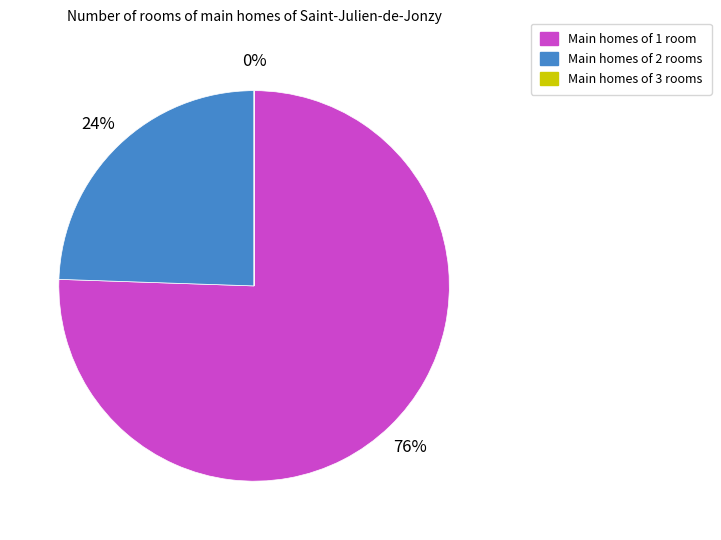

To the nearest percent, what is the difference between the largest and smallest slice percentages?

76%